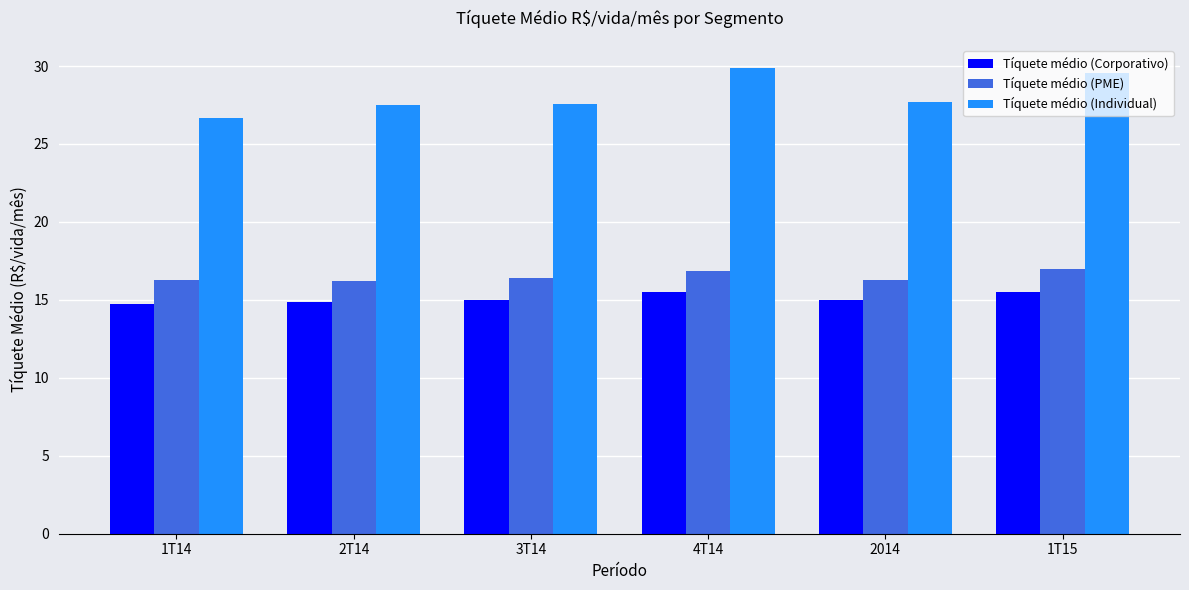

What is the difference between the Tíquete médio (Corporativo) values at 4T14 and 1T14?

0.8